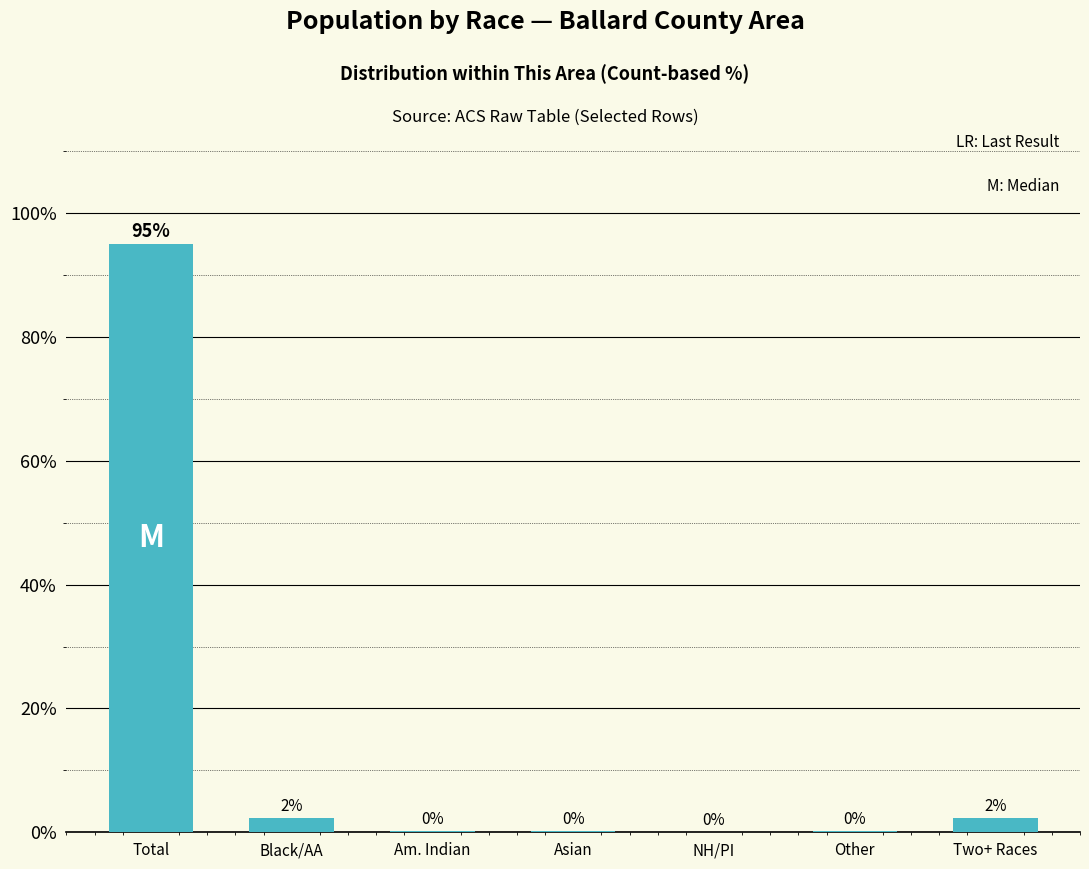

What is the maximum value shown in the chart?

95.0